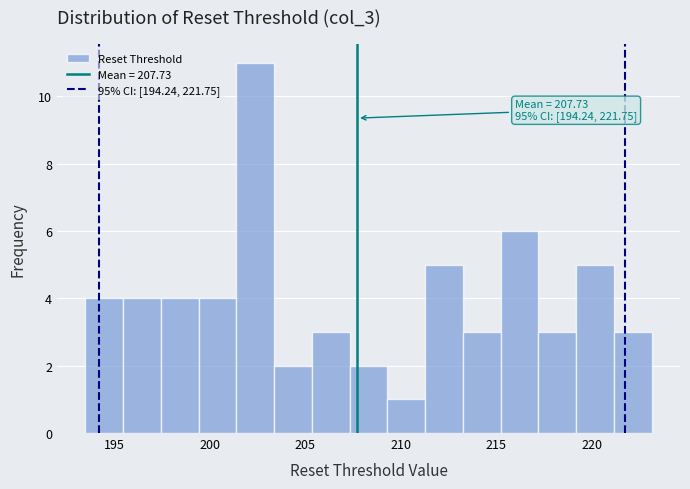

Read against the x-axis, roughly where is the centre of the tallest bar?

202.5